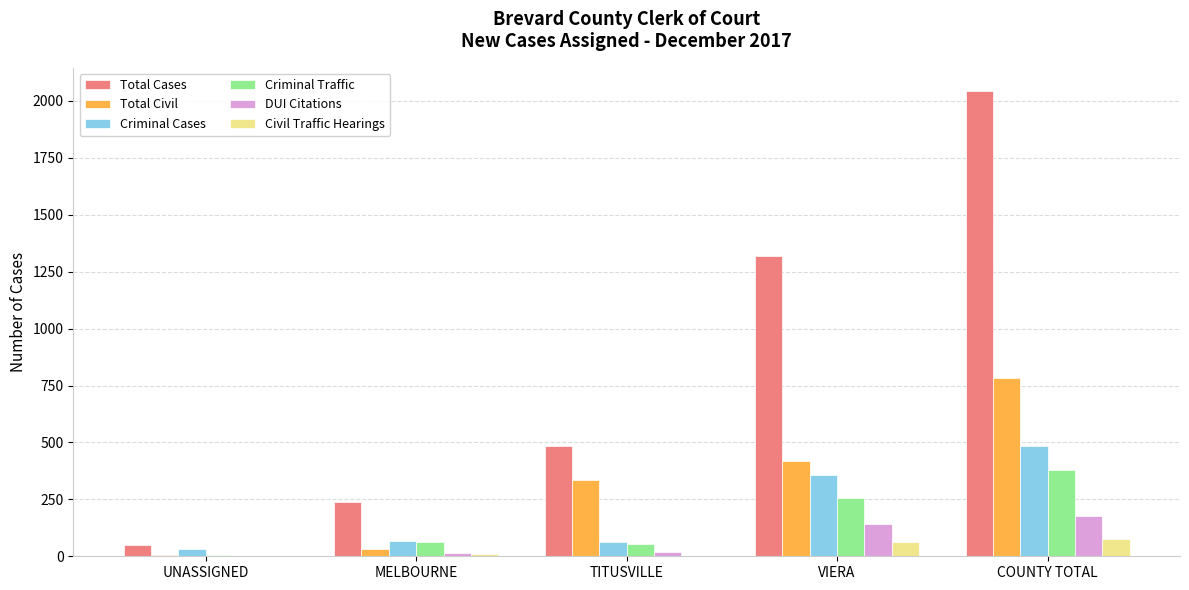

Which series changed the most between UNASSIGNED and MELBOURNE?

Total Cases